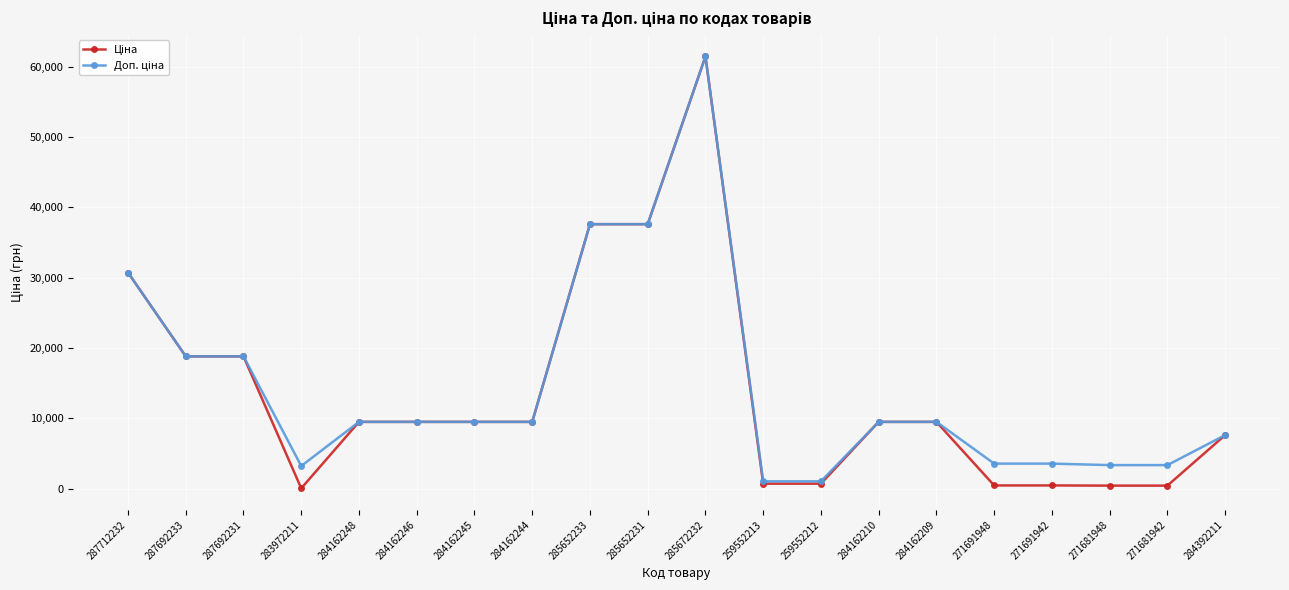

What is the greatest value displayed?

61434.3